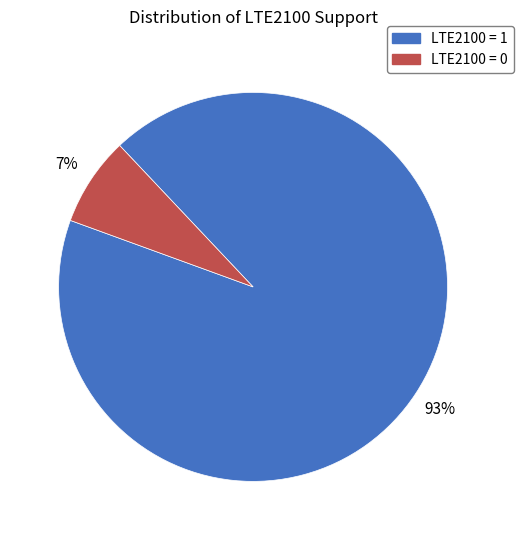

Is there any slice that represents more than half of the pie?

Yes